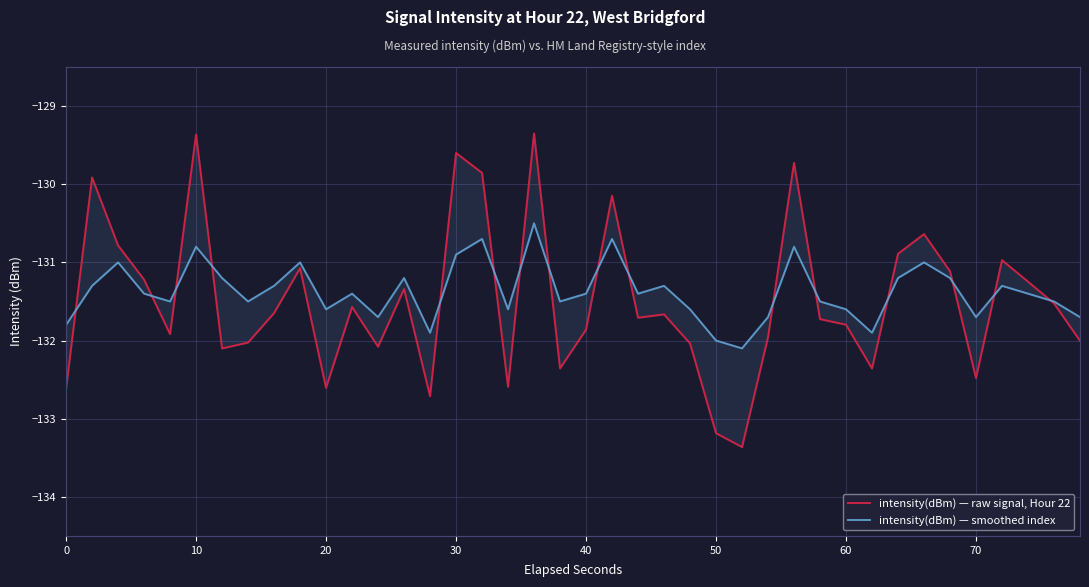

In intensity(dBm) — smoothed index, how many points are lower than both neighbors (excluding endpoints)?

11